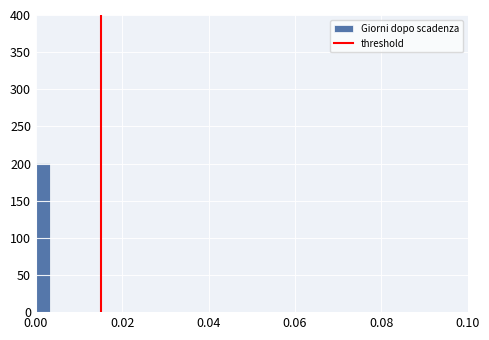

Around what value on the x-axis is the tallest bar? Give the approximate position of its centre, as read against the axis.

0.002